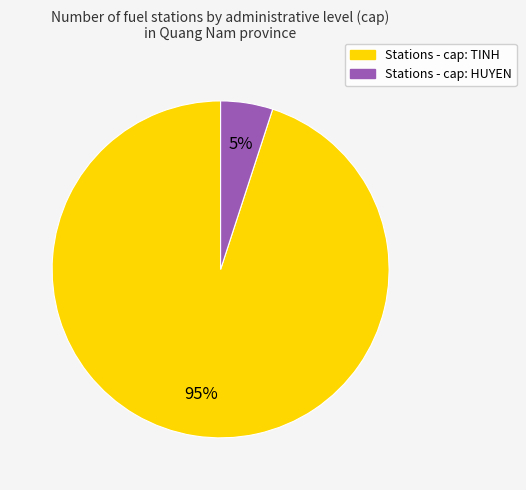

To the nearest percent, what is the difference between the largest and smallest slice percentages?

90%